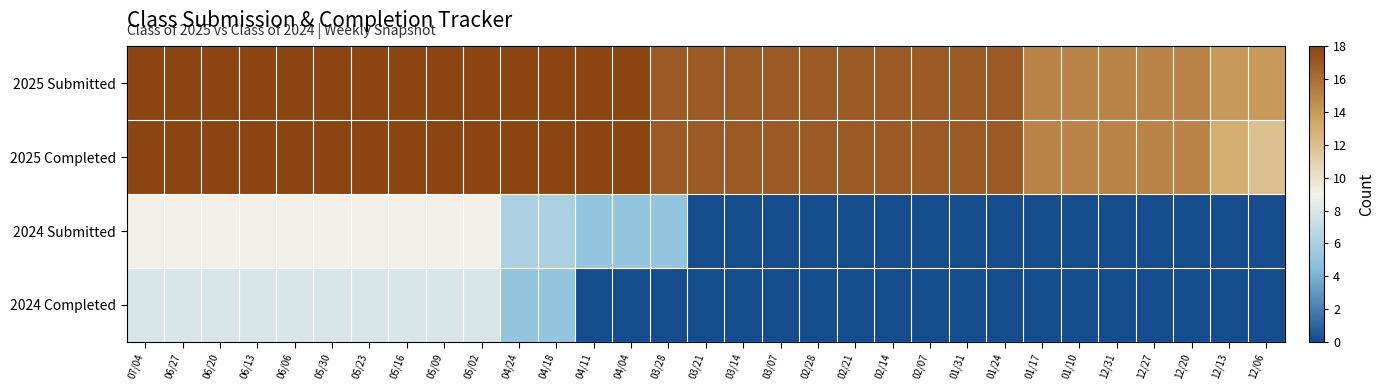

Reading right to left, list all the values displayed in this chart.

2025 Submitted: 12/06=14	12/13=14	12/20=15	12/27=15	12/31=15	01/10=15	01/17=15	01/24=17	01/31=17	02/07=17	02/14=17	02/21=17	02/28=17	03/07=17	03/14=17	03/21=17	03/28=17	04/04=18	04/11=18	04/18=18	04/24=18	05/02=18	05/09=18	05/16=18	05/23=18	05/30=18	06/06=18	06/13=18	06/20=18	06/27=18	07/04=18
2025 Completed: 12/06=12	12/13=13	12/20=15	12/27=15	12/31=15	01/10=15	01/17=15	01/24=17	01/31=17	02/07=17	02/14=17	02/21=17	02/28=17	03/07=17	03/14=17	03/21=17	03/28=17	04/04=18	04/11=18	04/18=18	04/24=18	05/02=18	05/09=18	05/16=18	05/23=18	05/30=18	06/06=18	06/13=18	06/20=18	06/27=18	07/04=18
2024 Submitted: 12/06=0	12/13=0	12/20=0	12/27=0	12/31=0	01/10=0	01/17=0	01/24=0	01/31=0	02/07=0	02/14=0	02/21=0	02/28=0	03/07=0	03/14=0	03/21=0	03/28=5	04/04=5	04/11=5	04/18=6	04/24=6	05/02=9	05/09=9	05/16=9	05/23=9	05/30=9	06/06=9	06/13=9	06/20=9	06/27=9	07/04=9
2024 Completed: 12/06=0	12/13=0	12/20=0	12/27=0	12/31=0	01/10=0	01/17=0	01/24=0	01/31=0	02/07=0	02/14=0	02/21=0	02/28=0	03/07=0	03/14=0	03/21=0	03/28=0	04/04=0	04/11=0	04/18=5	04/24=5	05/02=8	05/09=8	05/16=8	05/23=8	05/30=8	06/06=8	06/13=8	06/20=8	06/27=8	07/04=8